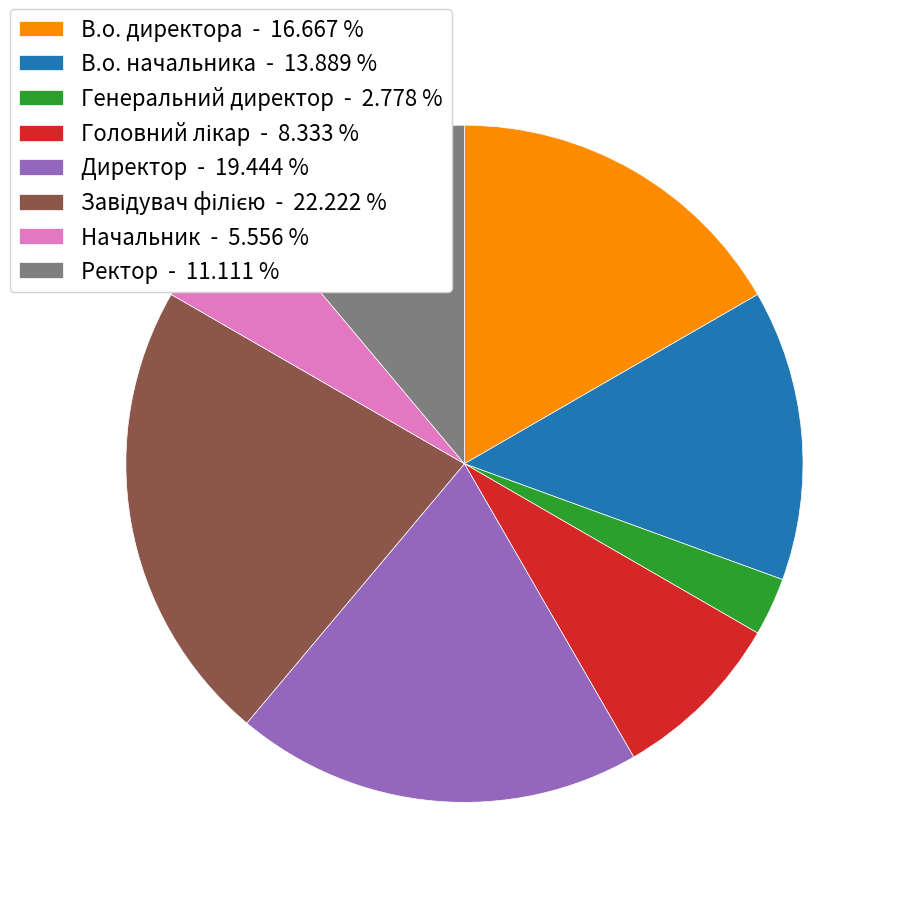

Does В.о. начальника - 13.889 % account for over 50% of the chart?

No